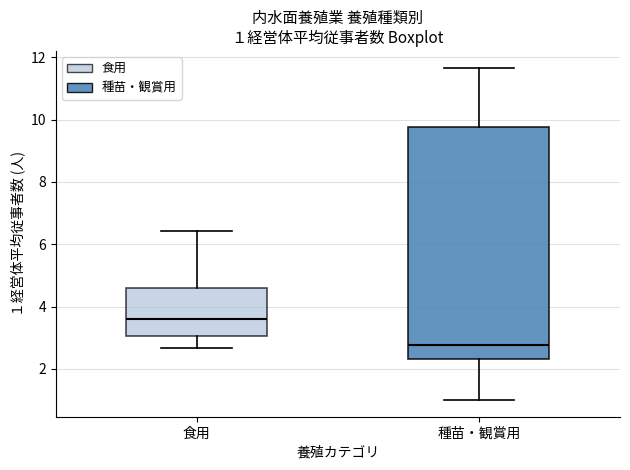

Which box is the tallest, from its lower edge to its upper edge?

種苗・観賞用